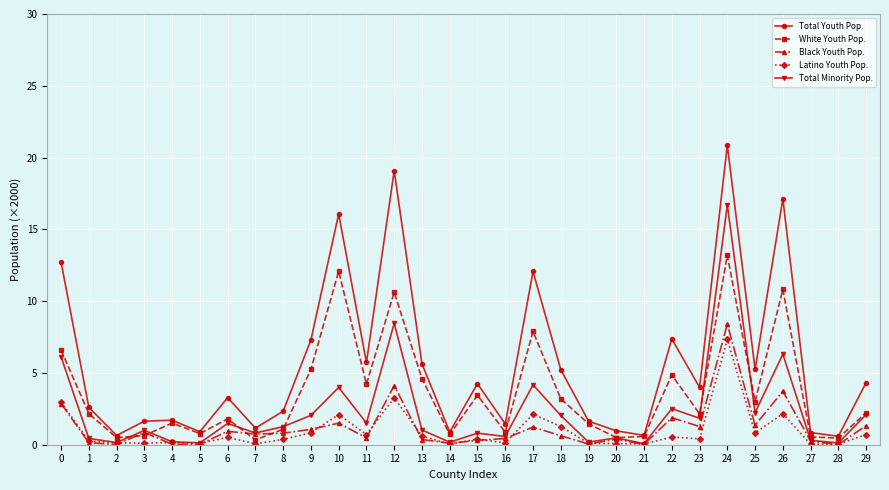

True or false: White Youth Pop. has more than 2 points higher than both neighbors.

True